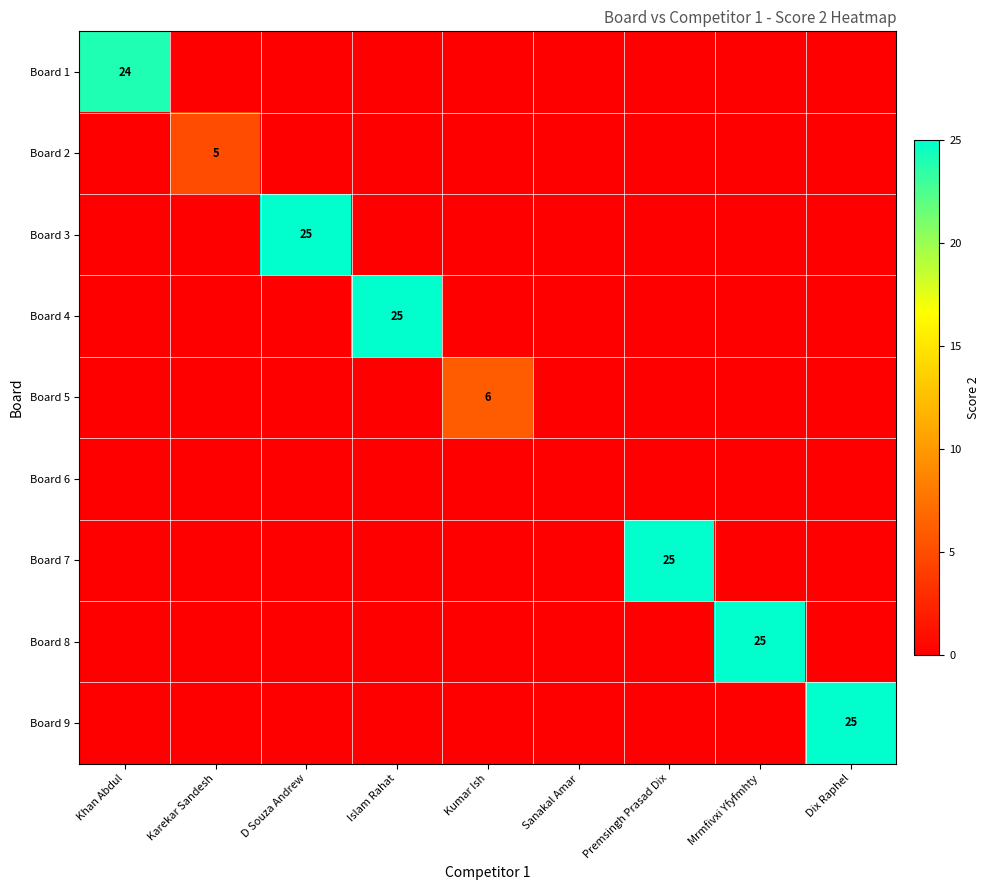

Is it true that Board 8 equals 25 at Mrmfivxi Yfyfmhty?

True